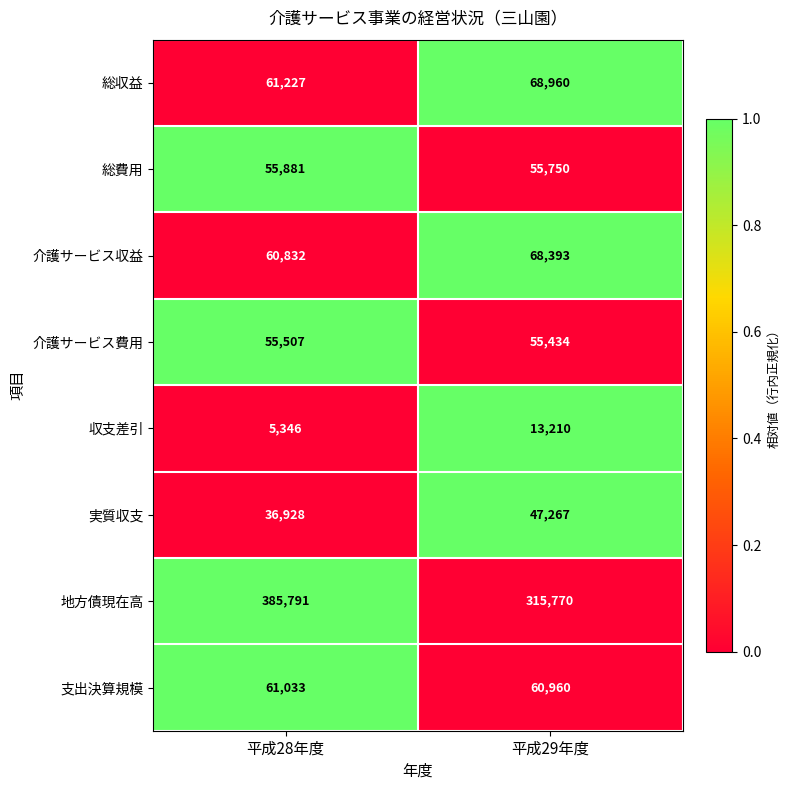

Rank the series at 平成29年度 from highest to lowest value.

地方債現在高, 総収益, 介護サービス収益, 支出決算規模, 総費用, 介護サービス費用, 実質収支, 収支差引